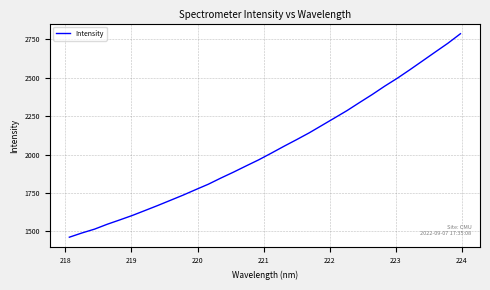

What is the greatest value displayed?

2786.2